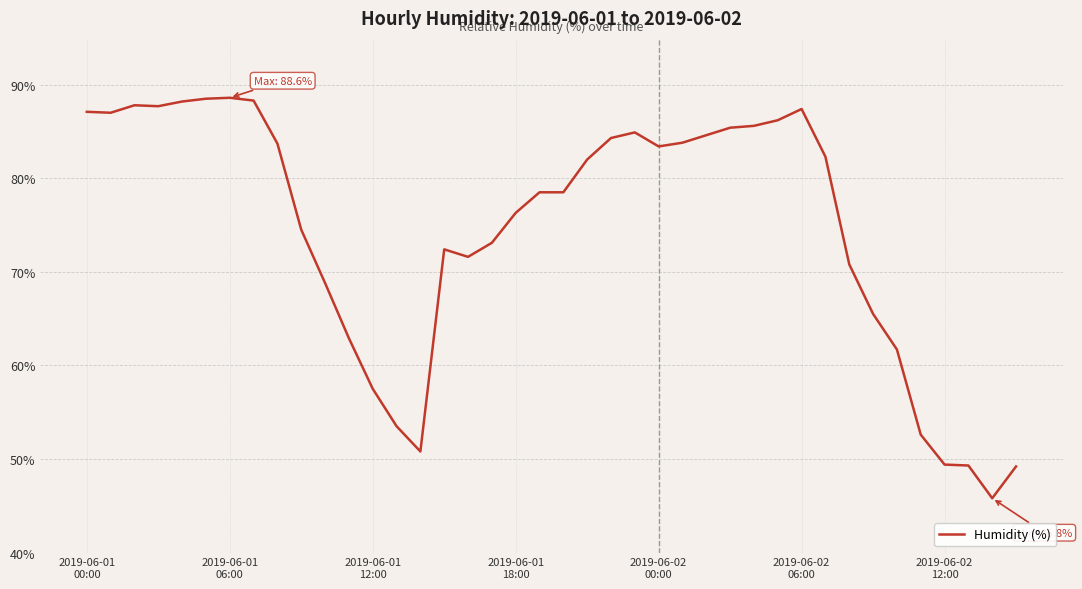

What is the minimum value shown in the chart?

45.8